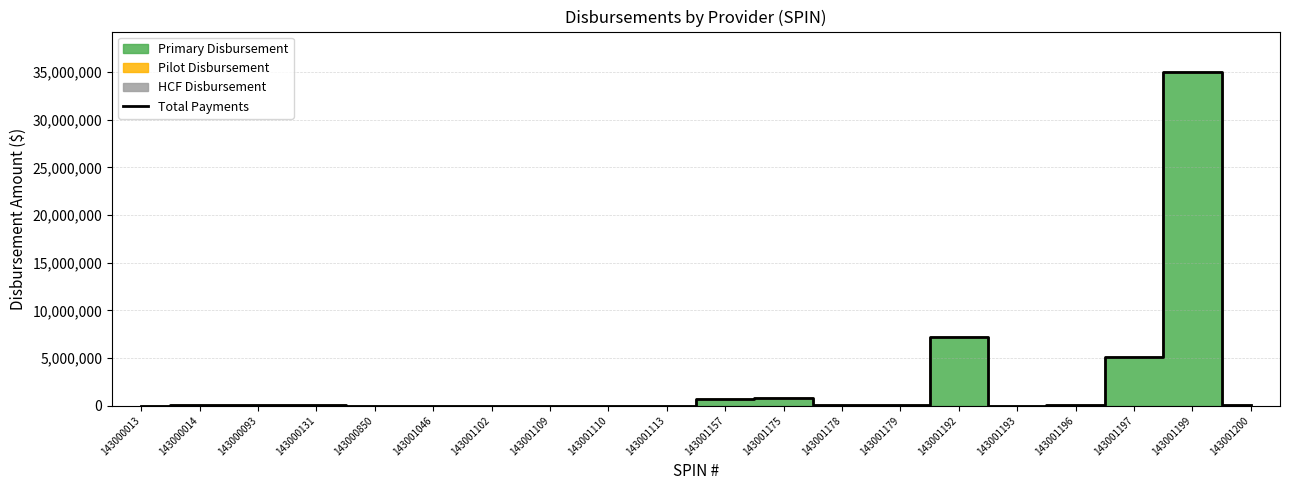

How many interior local valleys (lower than both neighbors) does the data have?

5